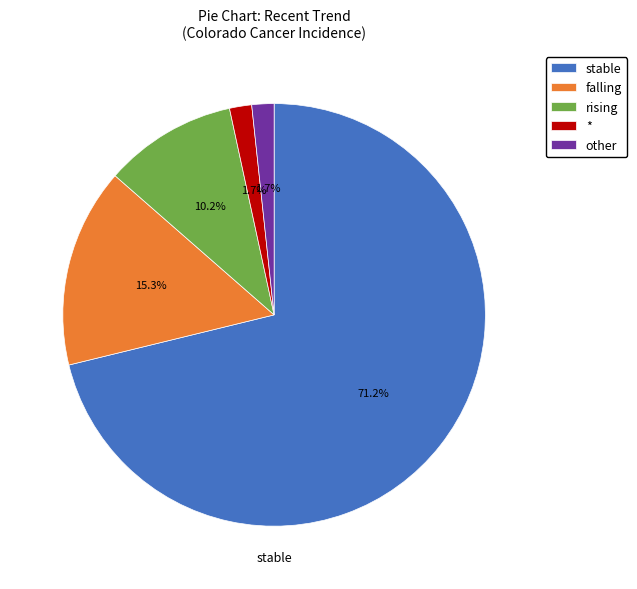

Which has a higher value, other or falling?

falling